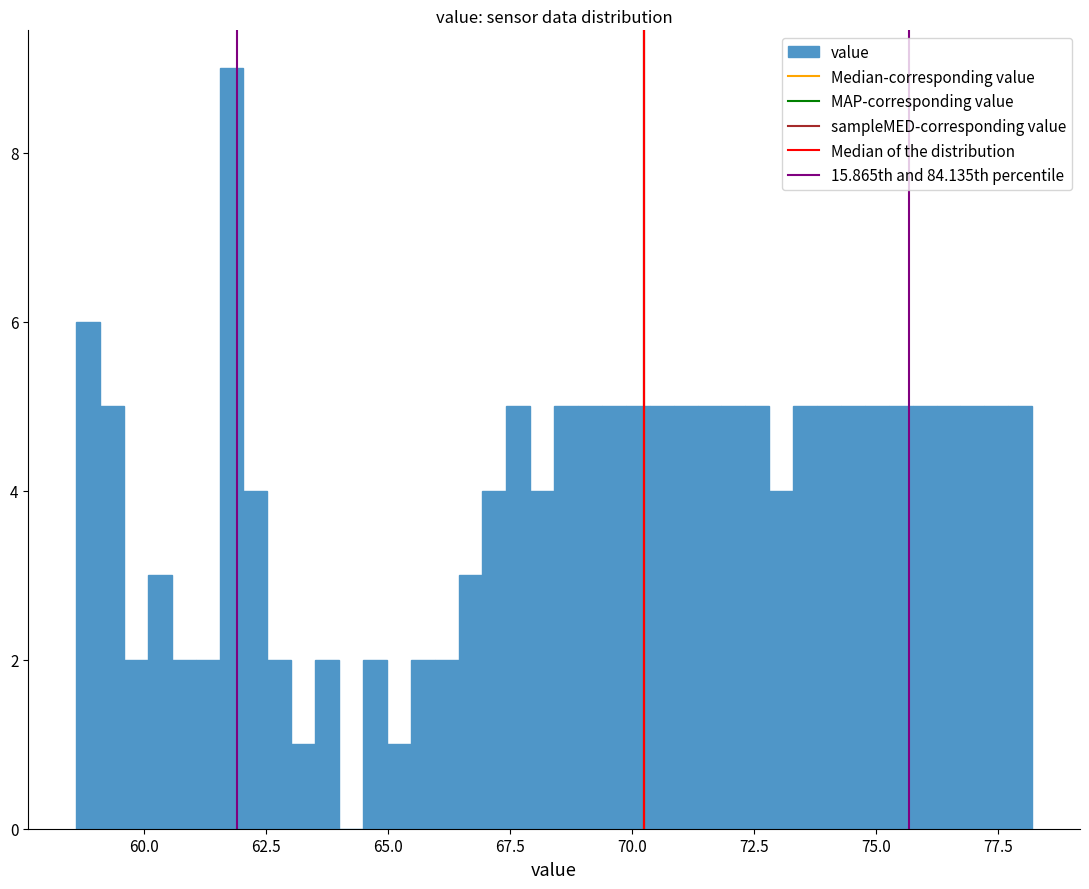

Read against the x-axis, roughly where is the centre of the tallest bar?

62.0